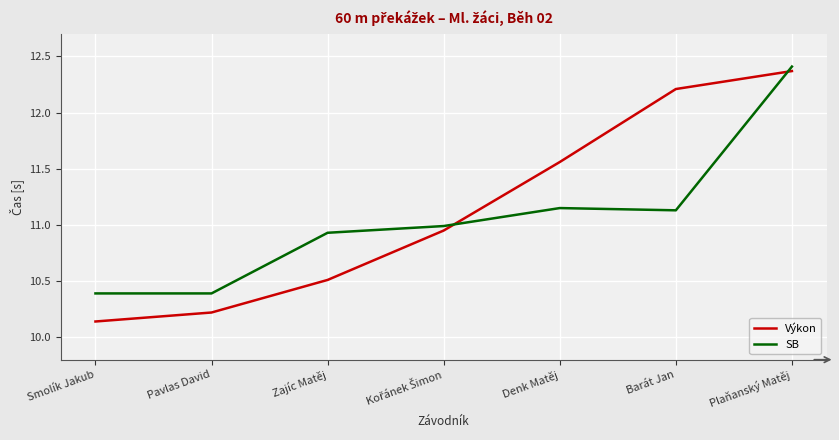

The Výkon series shows 16.8 at Pavlas David. True or false?

False